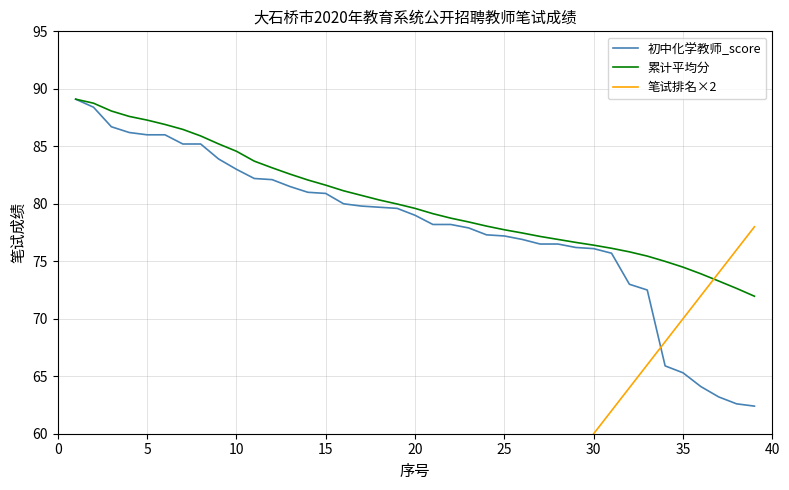

What is the highest value of the 累计平均分 series?

89.1